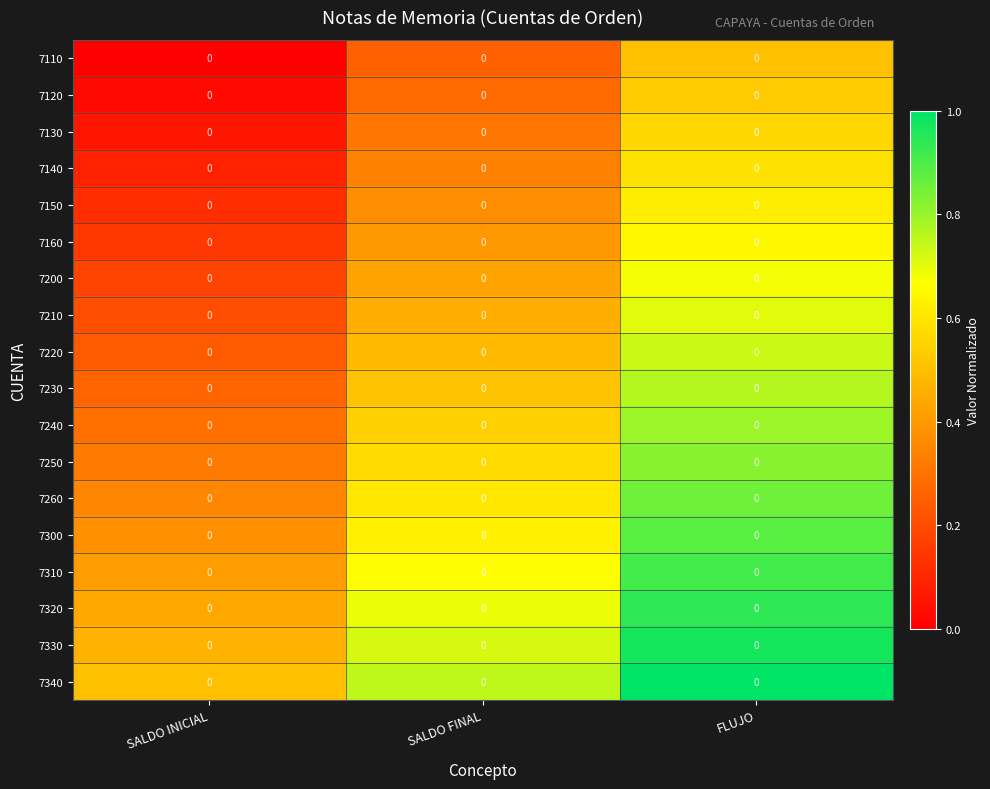

Reading left to right, what are all the values shown in this chart?

7110: SALDO INICIAL=0.0	SALDO FINAL=0.0	FLUJO=0.0
7120: SALDO INICIAL=0.0	SALDO FINAL=0.0	FLUJO=0.0
7130: SALDO INICIAL=0.0	SALDO FINAL=0.0	FLUJO=0.0
7140: SALDO INICIAL=0.0	SALDO FINAL=0.0	FLUJO=0.0
7150: SALDO INICIAL=0.0	SALDO FINAL=0.0	FLUJO=0.0
7160: SALDO INICIAL=0.0	SALDO FINAL=0.0	FLUJO=0.0
7200: SALDO INICIAL=0.0	SALDO FINAL=0.0	FLUJO=0.0
7210: SALDO INICIAL=0.0	SALDO FINAL=0.0	FLUJO=0.0
7220: SALDO INICIAL=0.0	SALDO FINAL=0.0	FLUJO=0.0
7230: SALDO INICIAL=0.0	SALDO FINAL=0.0	FLUJO=0.0
7240: SALDO INICIAL=0.0	SALDO FINAL=0.0	FLUJO=0.0
7250: SALDO INICIAL=0.0	SALDO FINAL=0.0	FLUJO=0.0
7260: SALDO INICIAL=0.0	SALDO FINAL=0.0	FLUJO=0.0
7300: SALDO INICIAL=0.0	SALDO FINAL=0.0	FLUJO=0.0
7310: SALDO INICIAL=0.0	SALDO FINAL=0.0	FLUJO=0.0
7320: SALDO INICIAL=0.0	SALDO FINAL=0.0	FLUJO=0.0
7330: SALDO INICIAL=0.0	SALDO FINAL=0.0	FLUJO=0.0
7340: SALDO INICIAL=0.0	SALDO FINAL=0.0	FLUJO=0.0